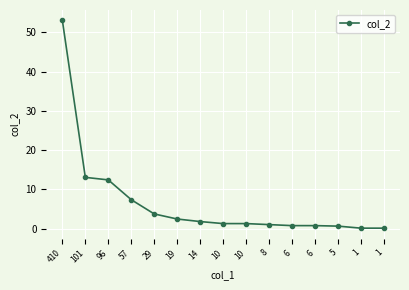

At which category does the chart reach its peak across all series?

410